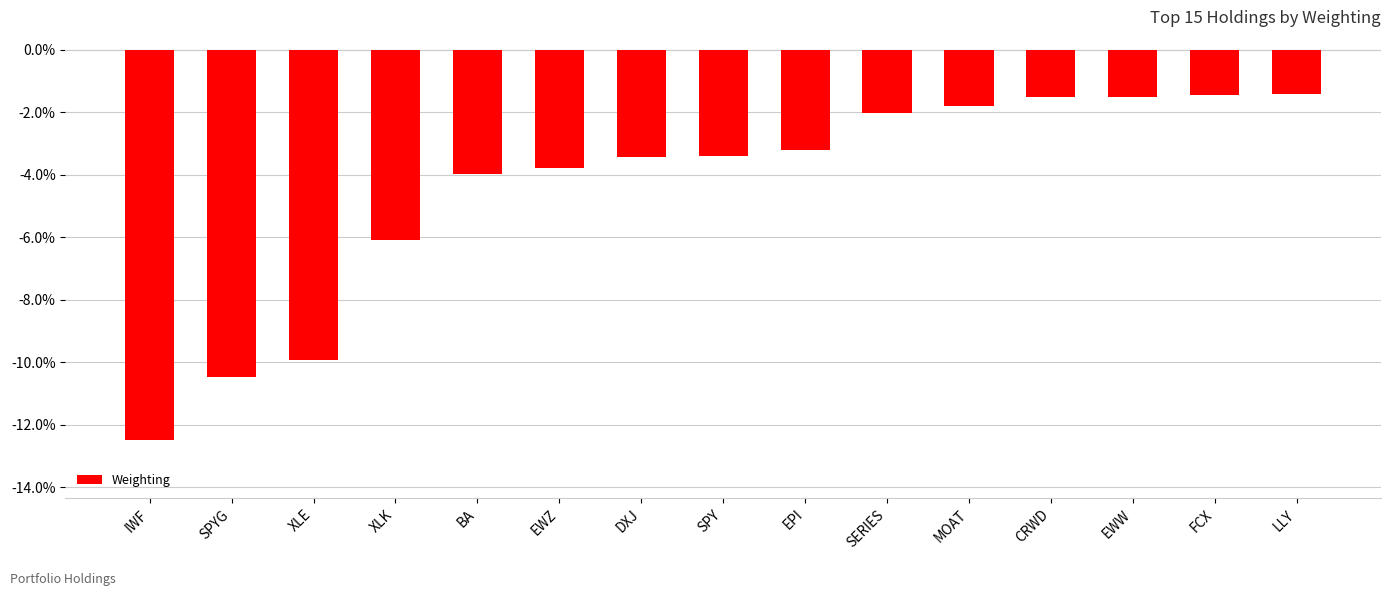

Which category has the lowest value across all series?

IWF